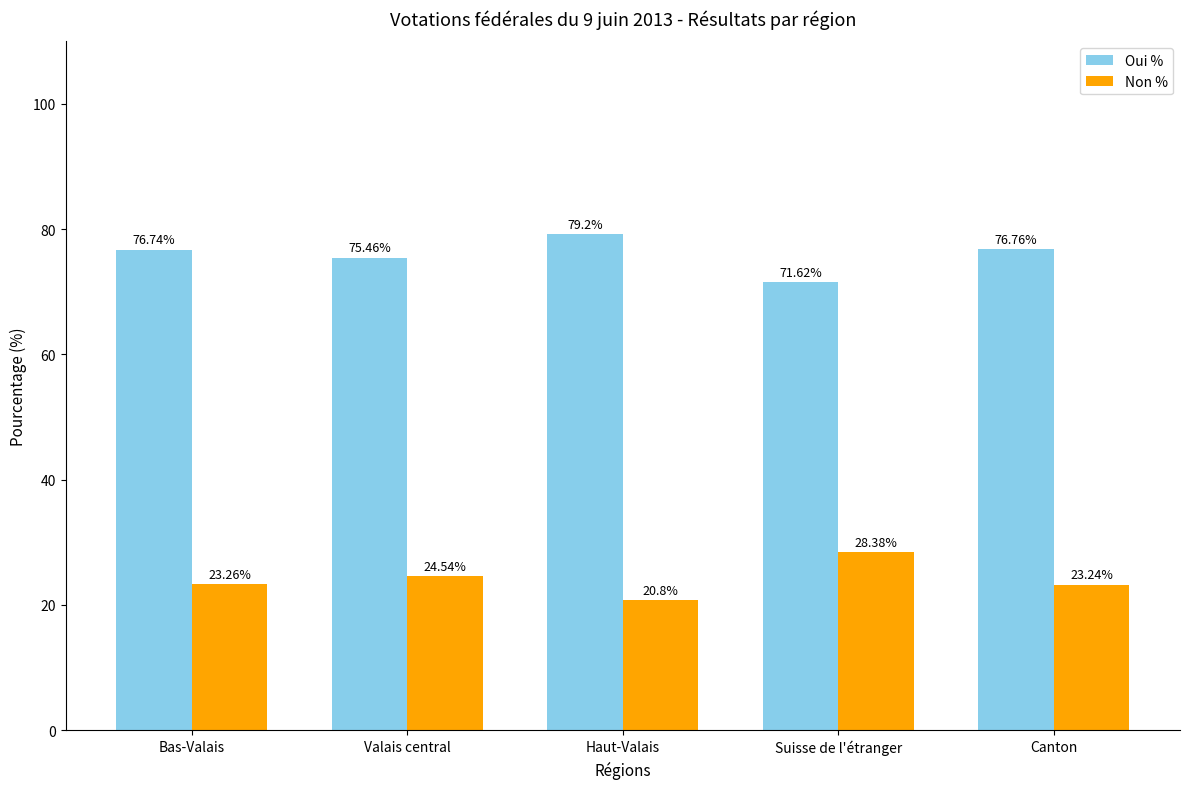

Is it true that Non % equals 28.4 at Suisse de l'étranger?

True